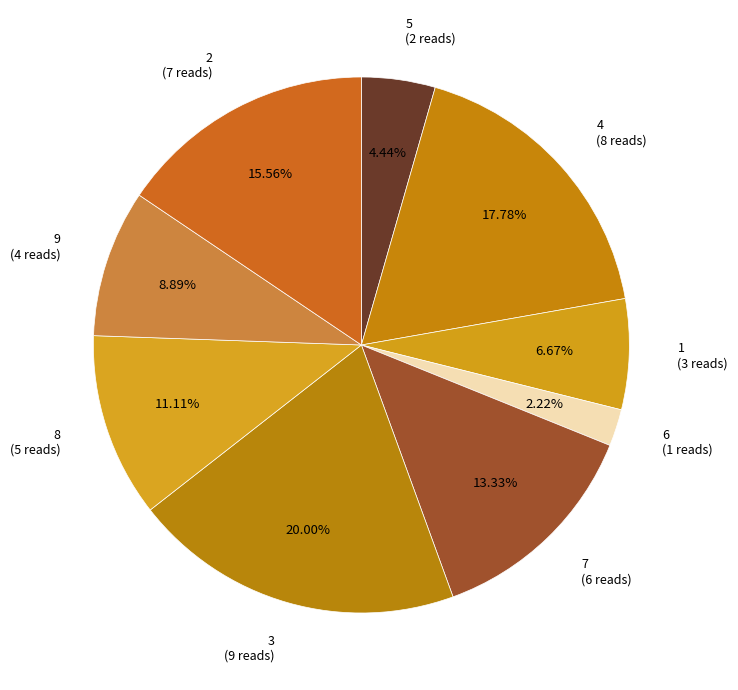

What is the largest slice in the pie chart?

3 (9 reads)